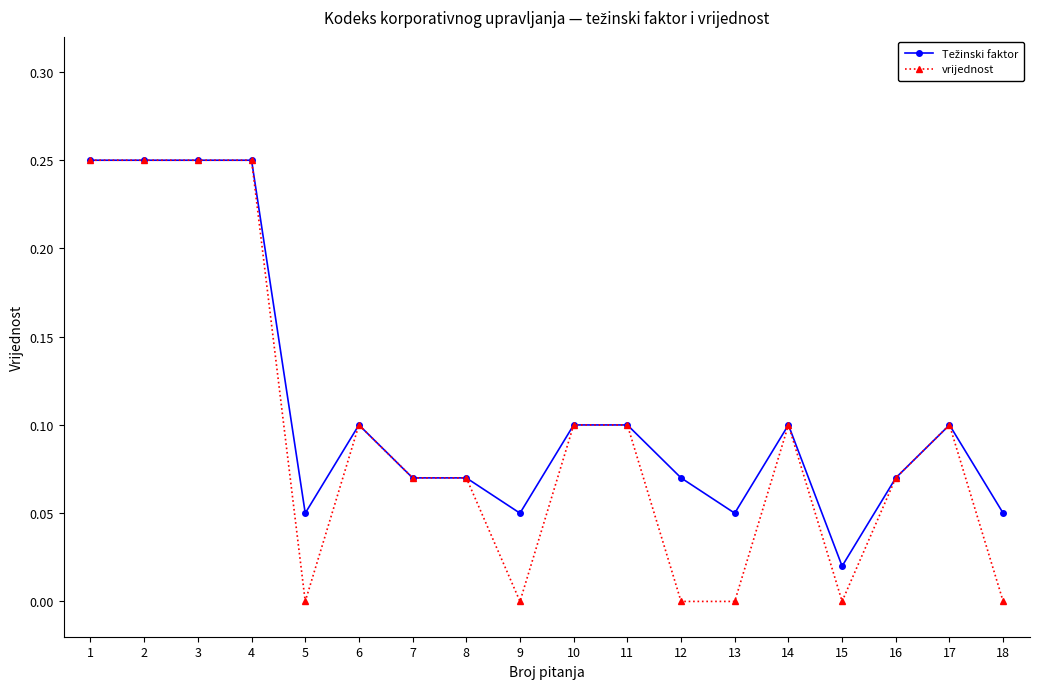

Which series has the largest range (max minus min)?

vrijednost